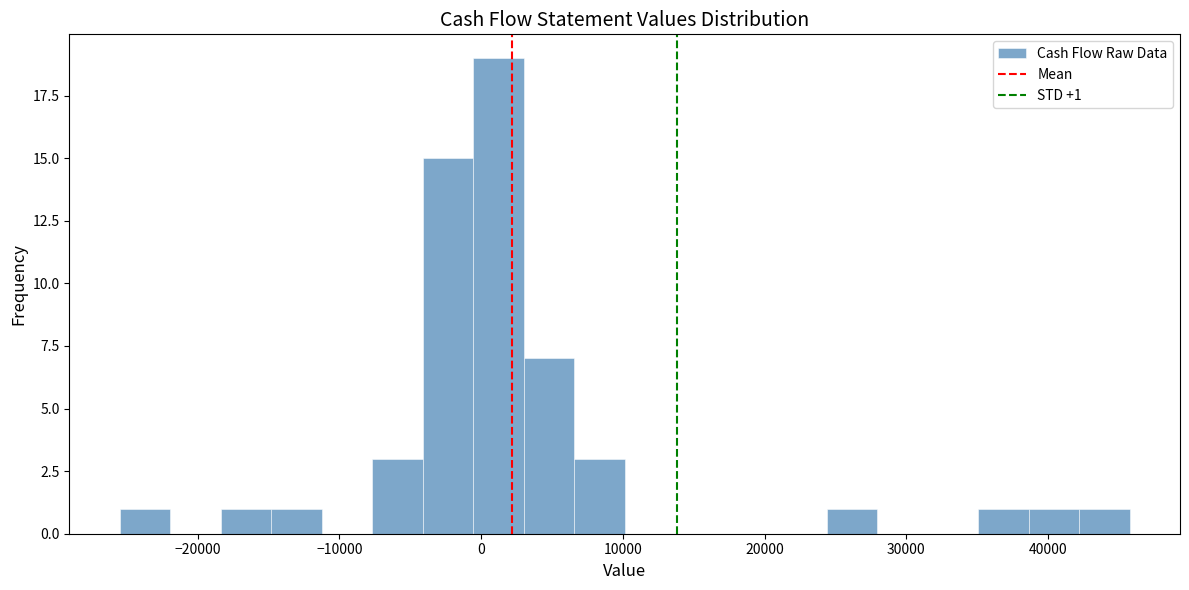

Around what value on the x-axis is the tallest bar? Give the approximate position of its centre, as read against the axis.

1000